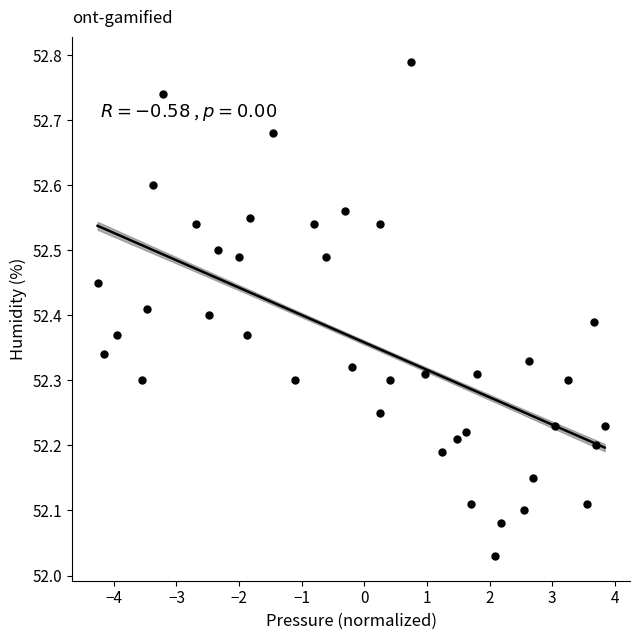

What is the range of X values (max minus min)?

8.1